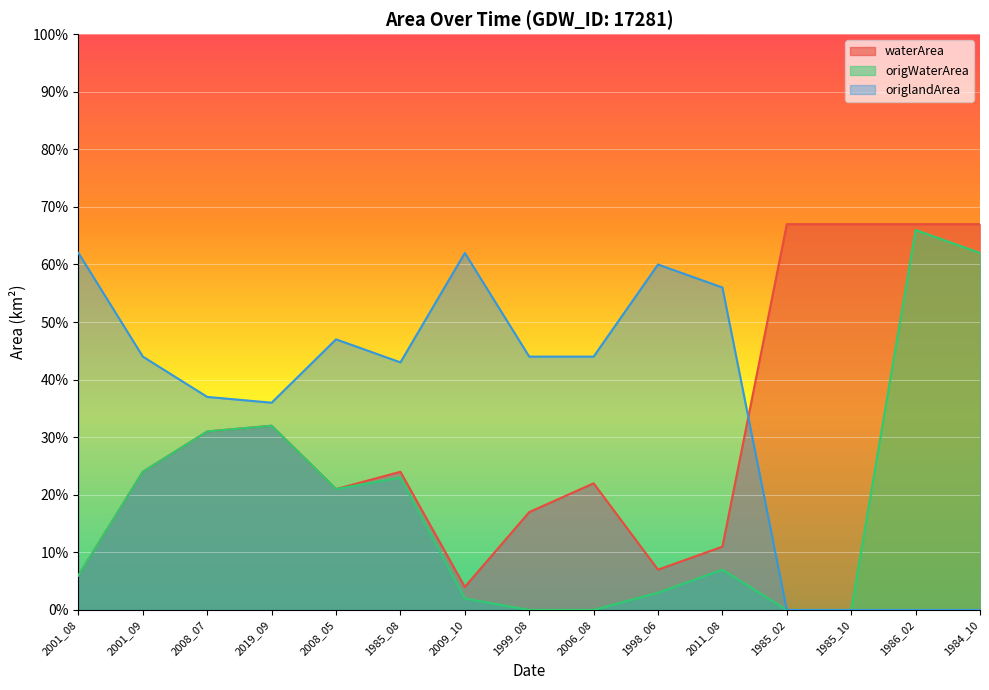

Which category has the highest value in the origWaterArea series?

1986_02